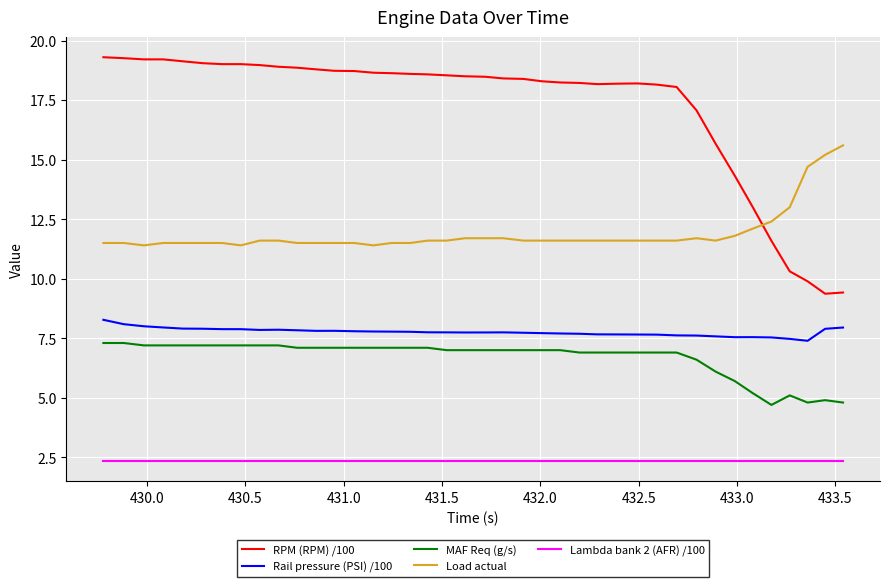

How many distinct data groups are displayed?

5